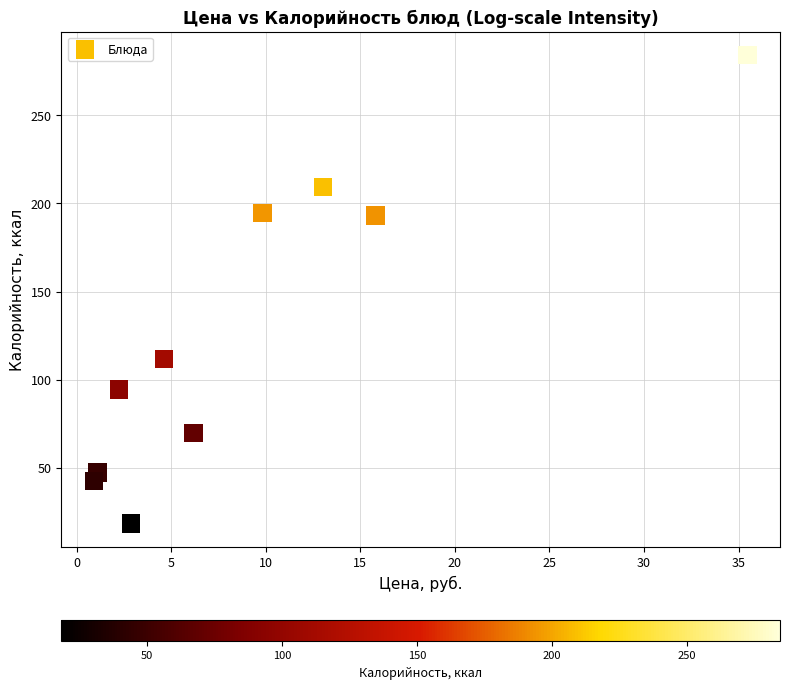

What is the average X value?

9.2